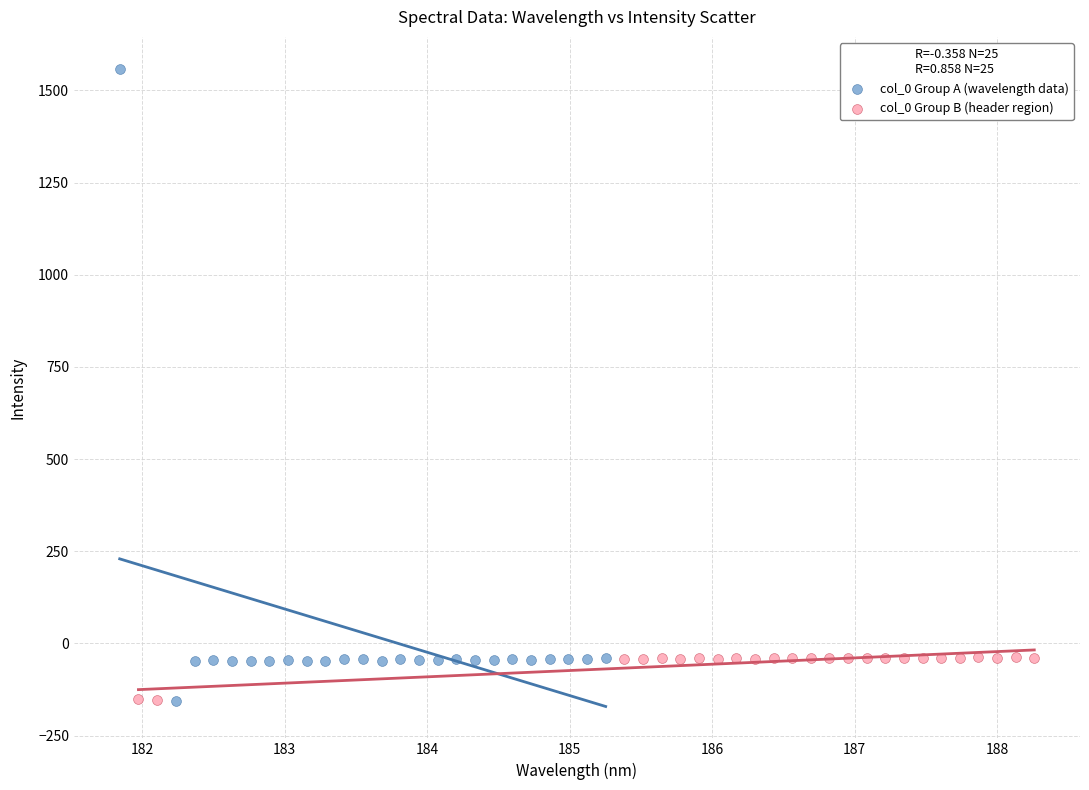

Which series has the widest spread of Y values?

col_0 Group A (wavelength data)